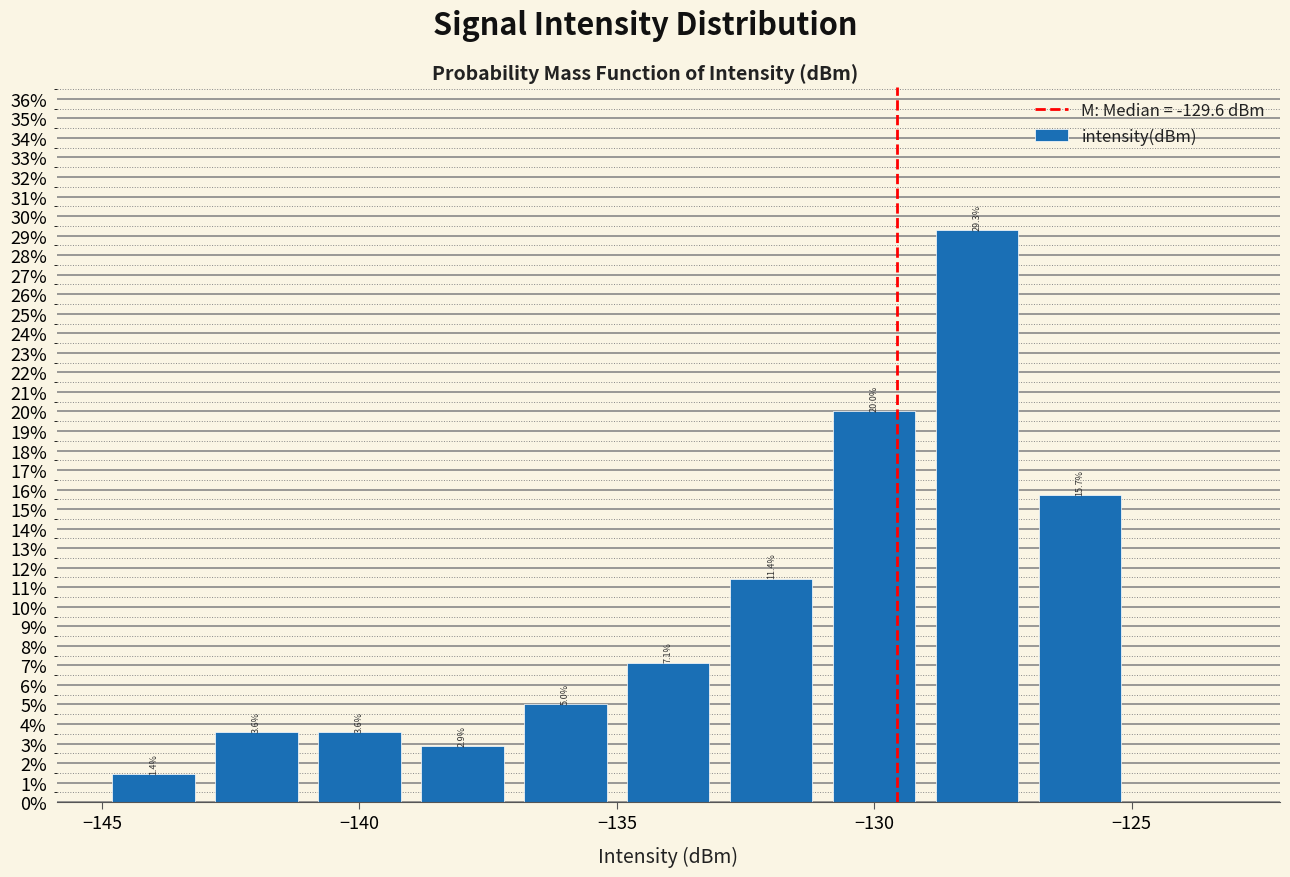

Over which range of the x-axis is the bar tallest?

-129 to -127